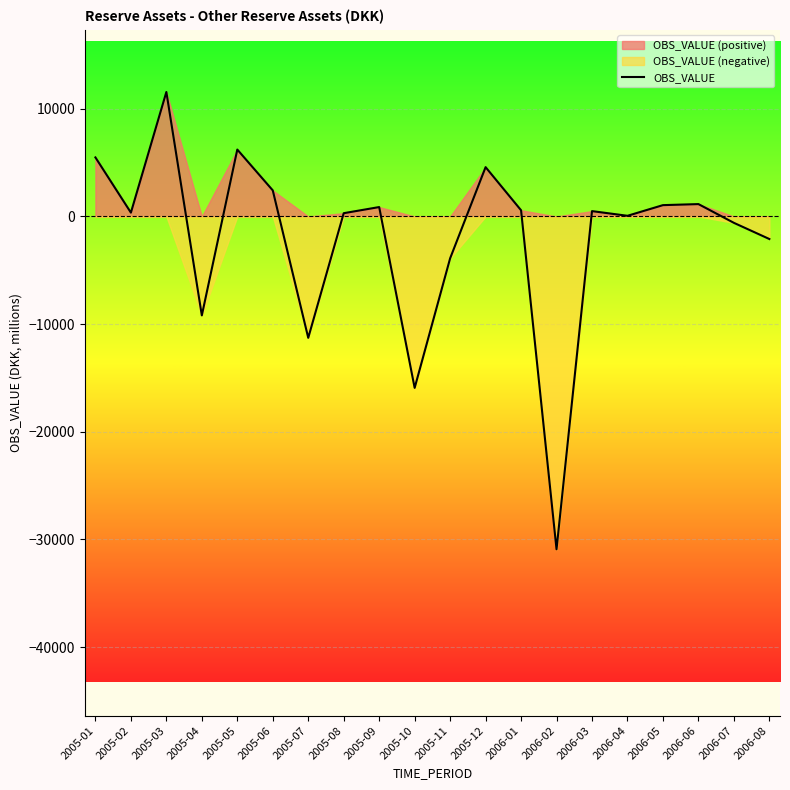

What is the difference between the values at 2006-07 and 2006-06?

1742